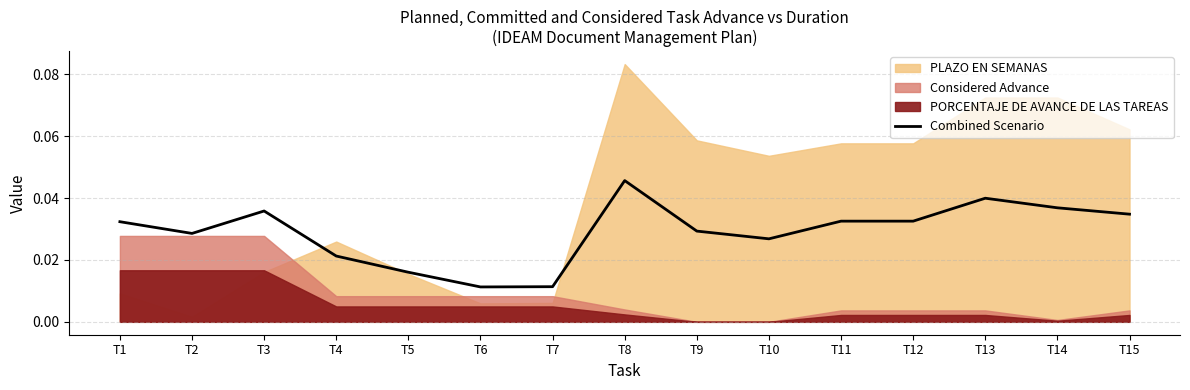

How many values are between 0 and 1?

15